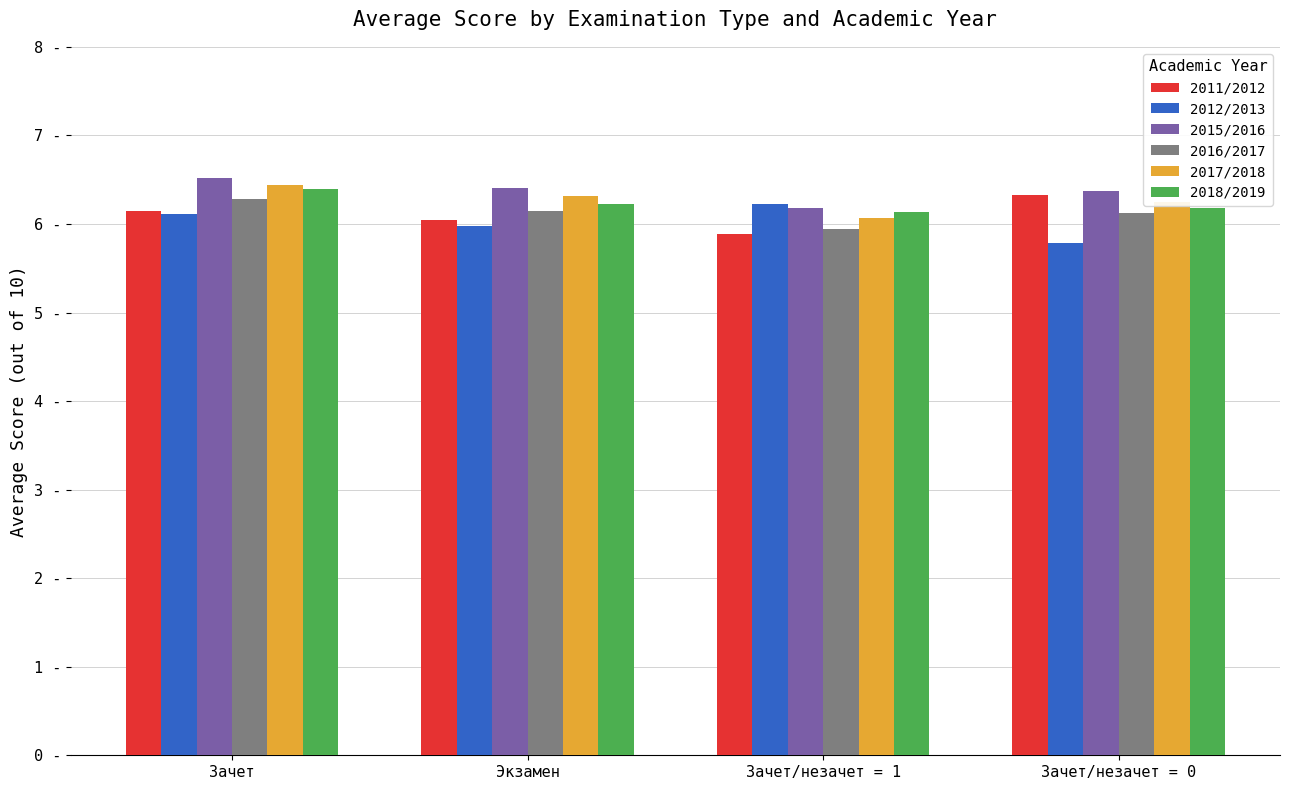

Is the value of 2015/2016 at Экзамен greater than the value of 2011/2012 at Экзамен?

Yes